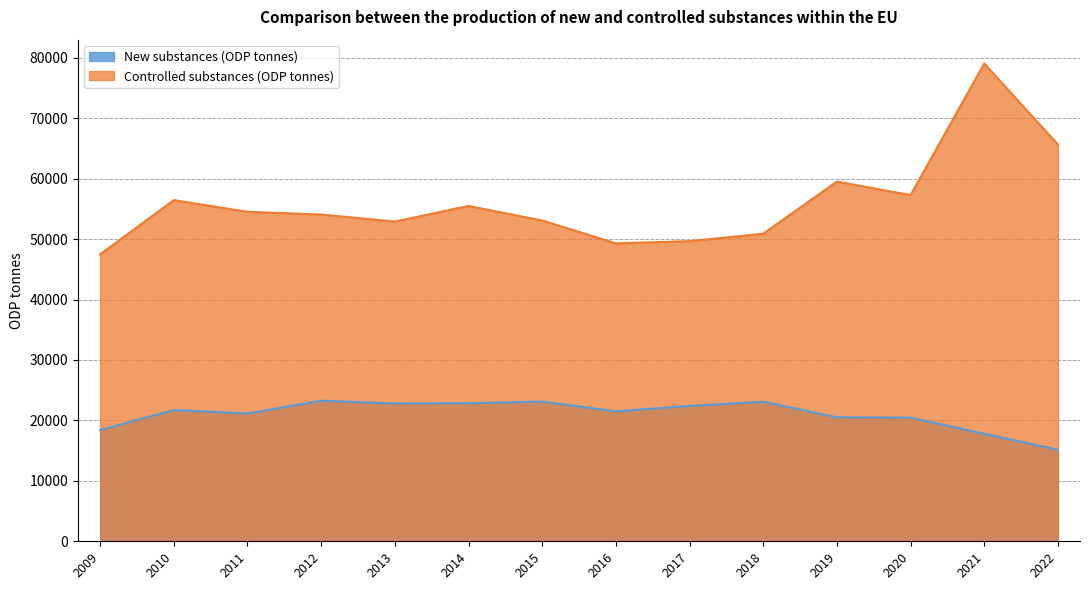

Which category has the lowest value in the New substances (ODP tonnes) series?

2022